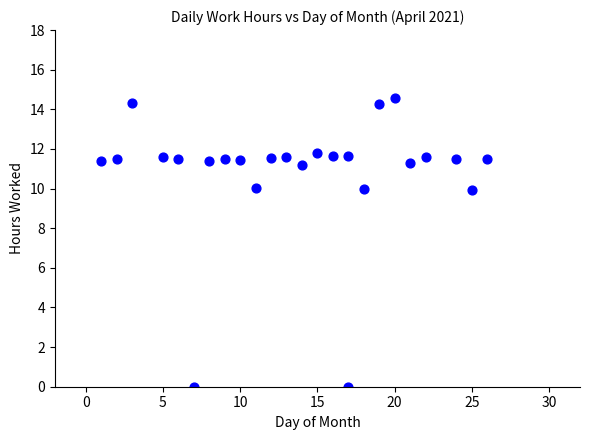

How many data points are displayed?

25